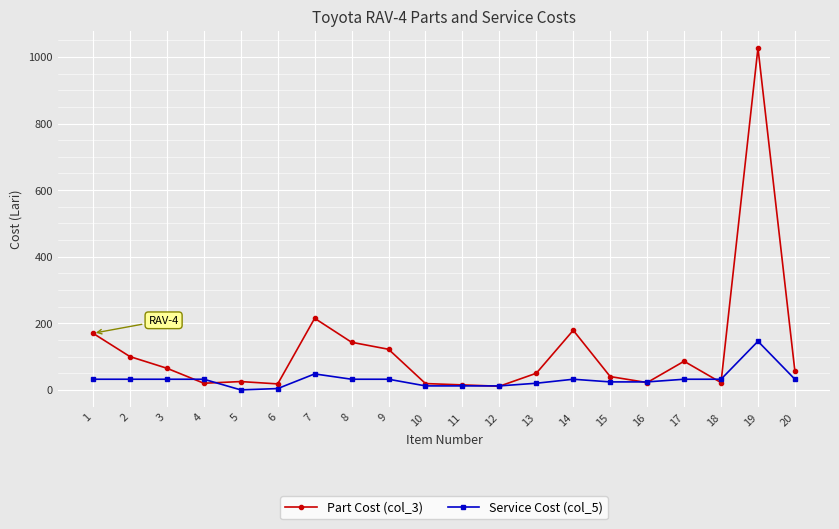

At how many categories does at least one series exceed 709?

1